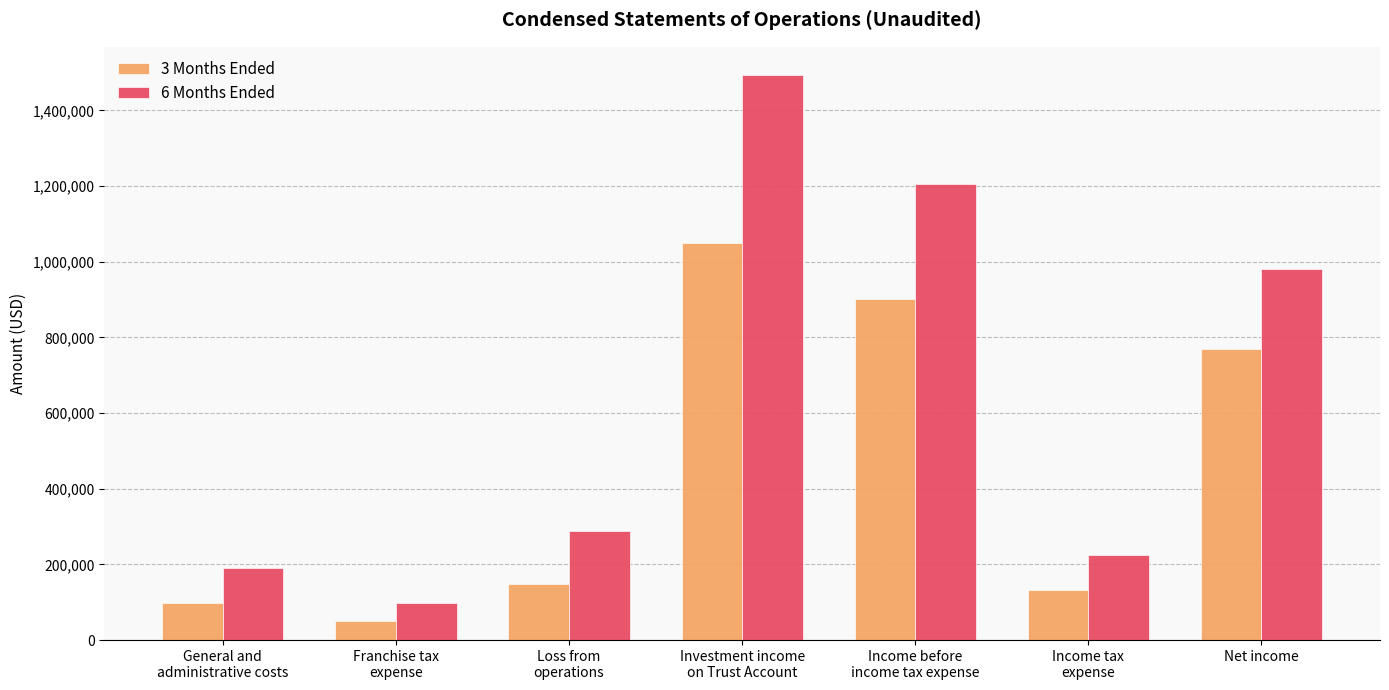

At how many categories does at least one series exceed 74511?

7